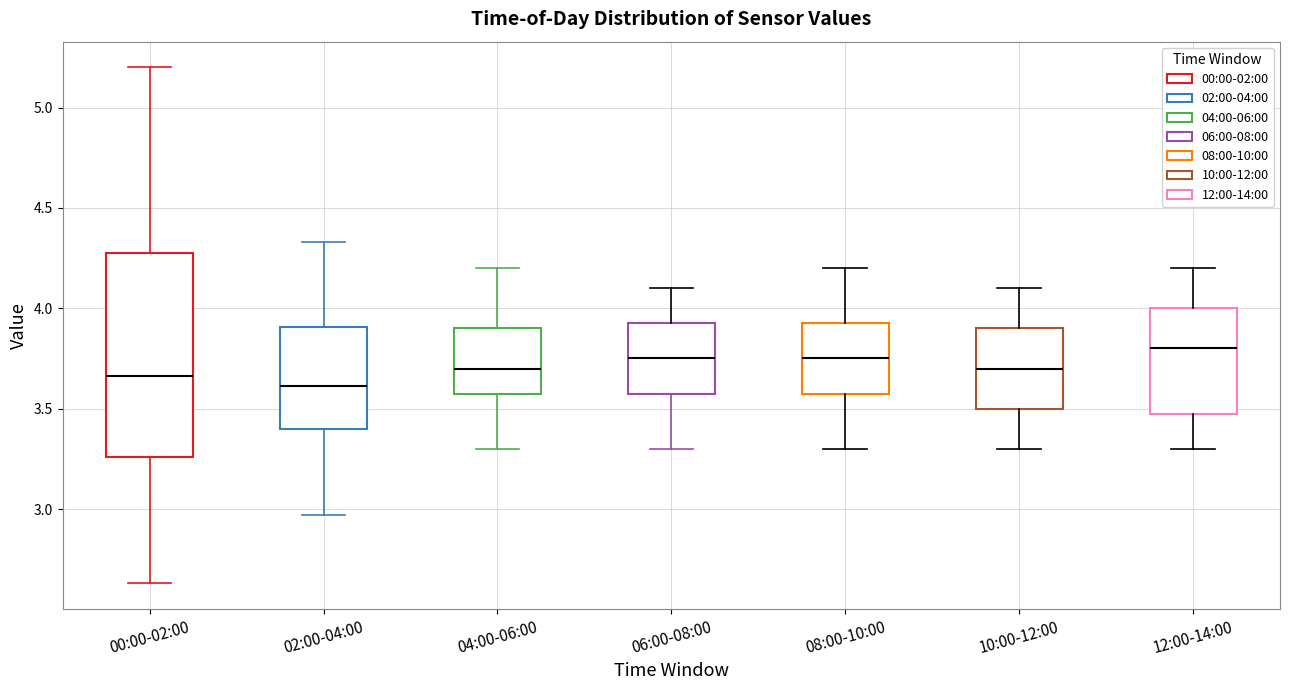

Reading left to right, transcribe this box plot: for each box, give where its median line is, the range the box spans, and where its two whiskers end, as read against the y-axis. The values are not printed on the chart, so give them approximately, as read against the axis.

00:00-02:00: median 3.65, box 3.25 to 4.30, whiskers 2.65 to 5.20
02:00-04:00: median 3.60, box 3.40 to 3.90, whiskers 2.95 to 4.35
04:00-06:00: median 3.70, box 3.60 to 3.90, whiskers 3.30 to 4.20
06:00-08:00: median 3.75, box 3.60 to 3.95, whiskers 3.30 to 4.10
08:00-10:00: median 3.75, box 3.60 to 3.95, whiskers 3.30 to 4.20
10:00-12:00: median 3.70, box 3.50 to 3.90, whiskers 3.30 to 4.10
12:00-14:00: median 3.80, box 3.50 to 4.00, whiskers 3.30 to 4.20